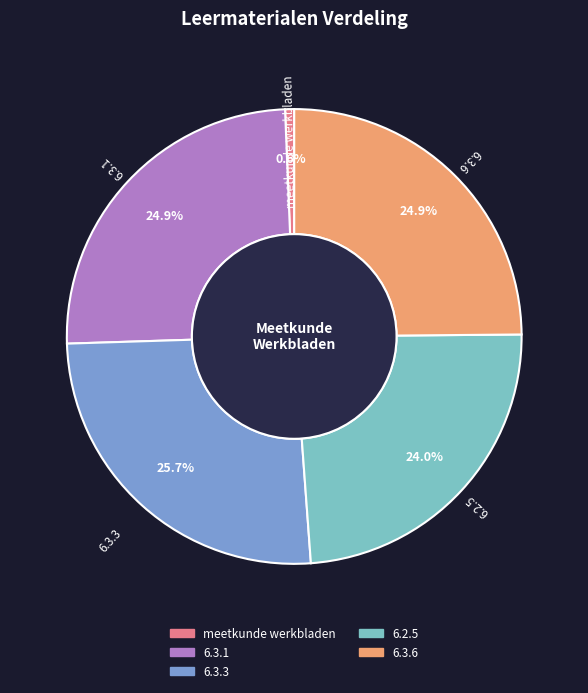

What percentage is the 6.3.1 slice, to the nearest percent?

25%